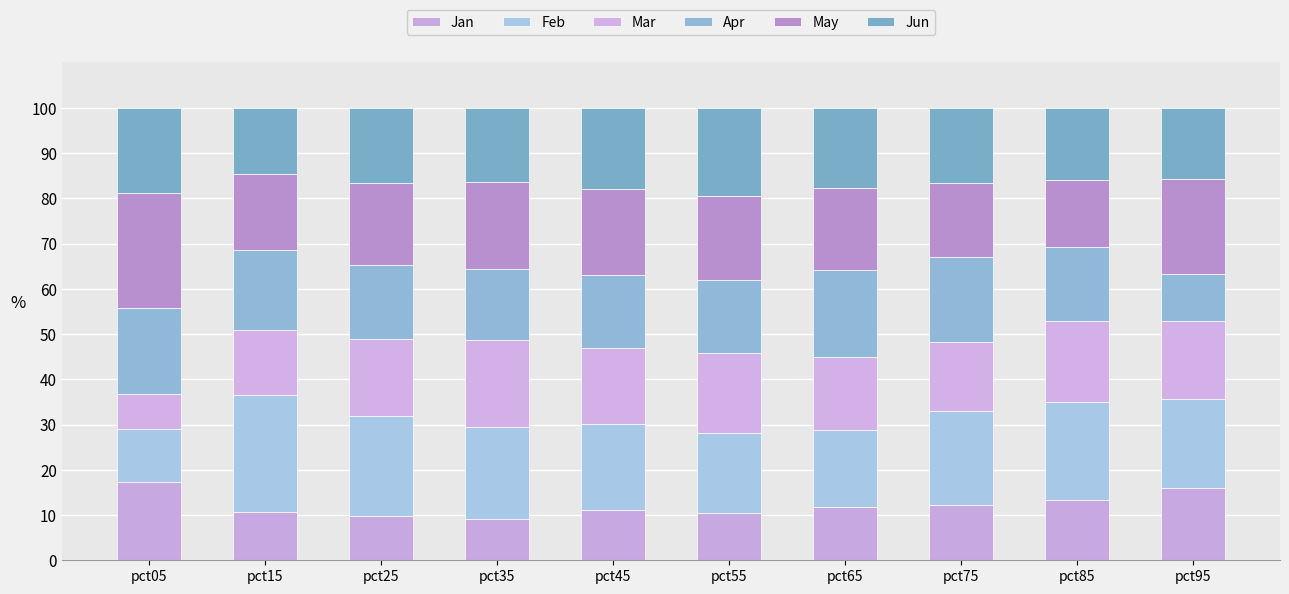

Rank the categories by Feb value from highest to lowest.

pct15, pct25, pct85, pct75, pct35, pct95, pct45, pct55, pct65, pct05